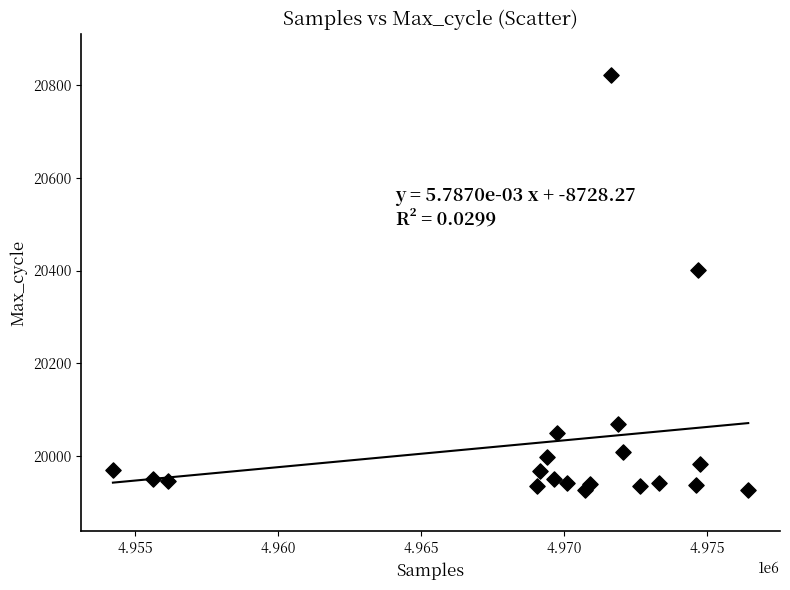

What is the range of X values (max minus min)?

22235